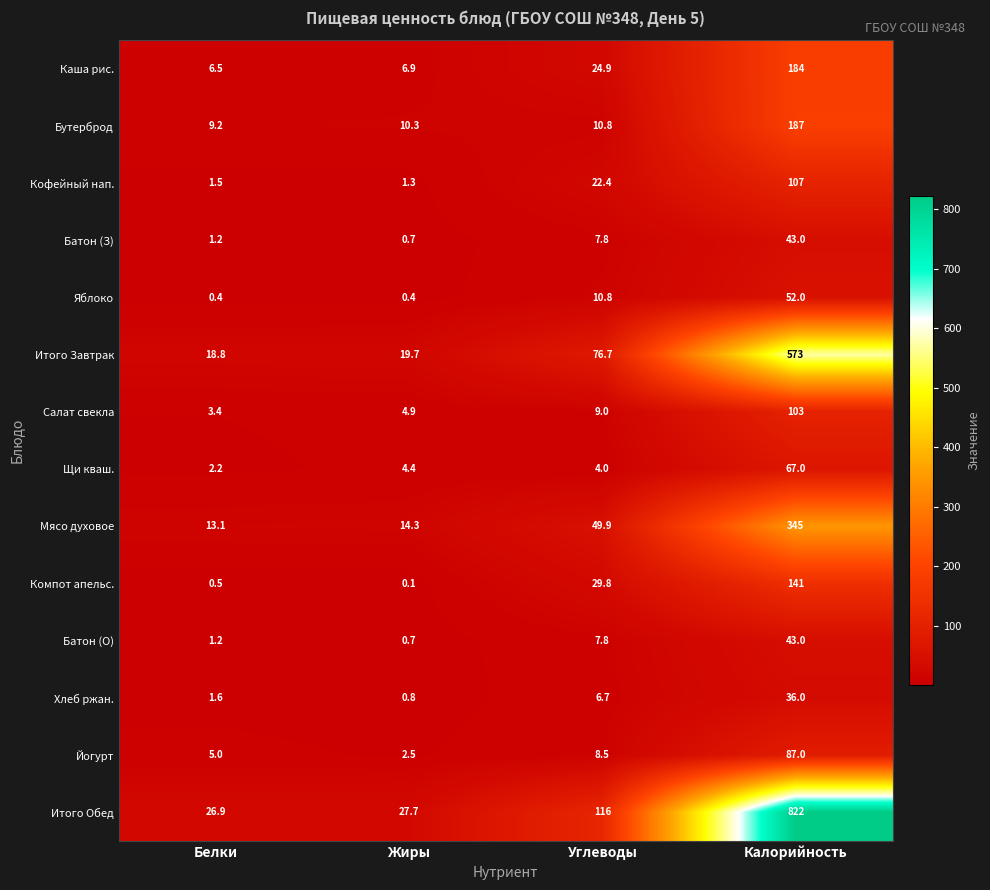

What is the sum of all Компот апельс. values?

171.4